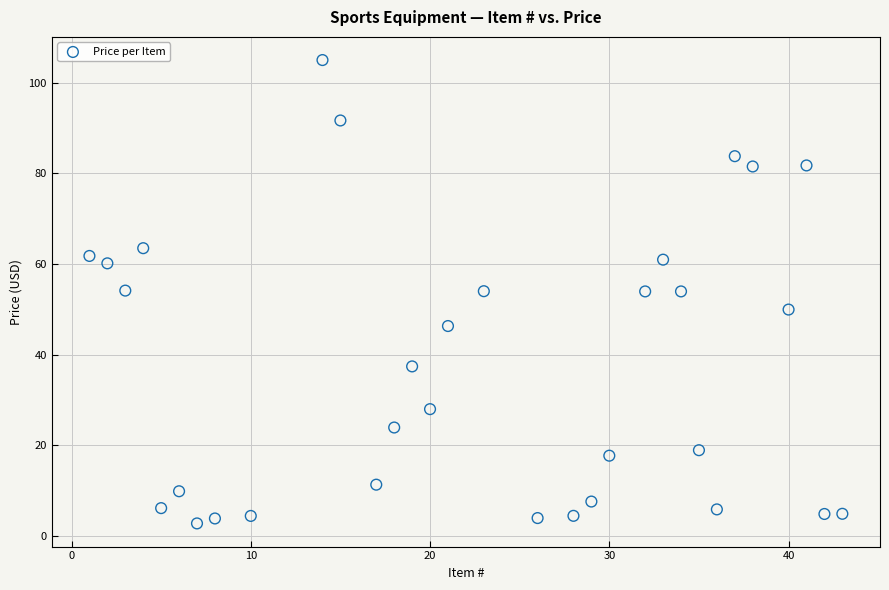

What is the range of X values (max minus min)?

42.0